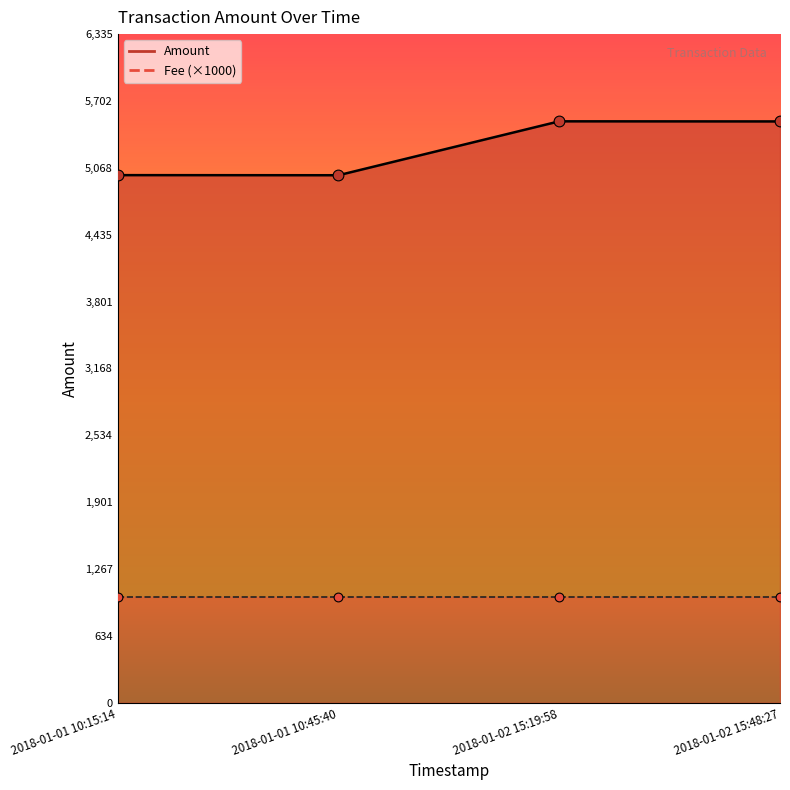

Approximately how many times larger is the value at 2018-01-01 10:45:40 compared to 2018-01-02 15:19:58?

0.9